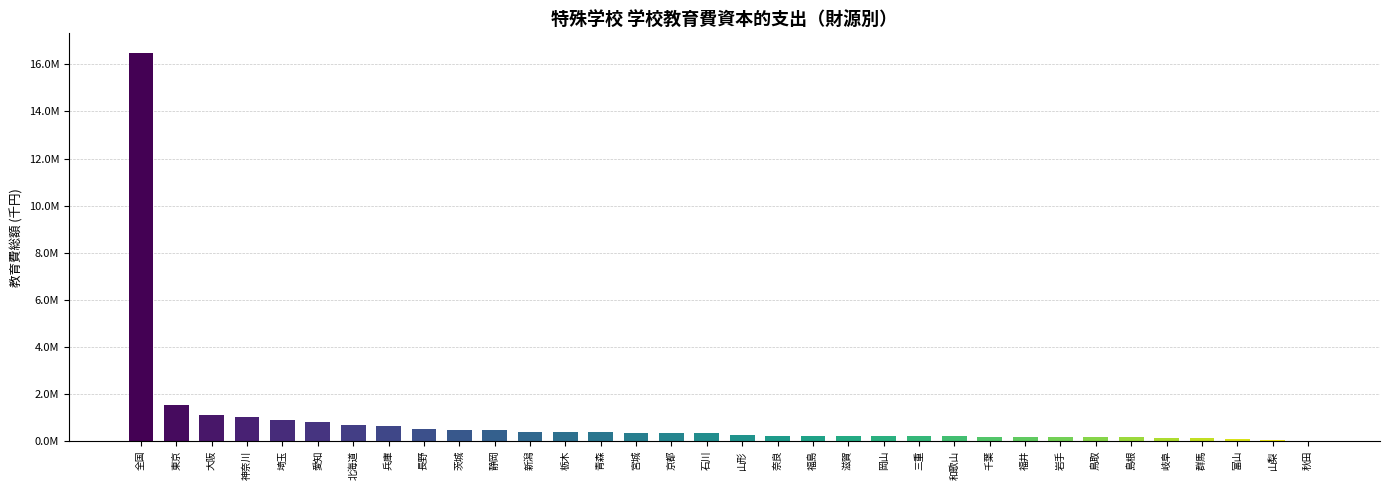

What is the approximate value at 島根, to the nearest 10?

151400